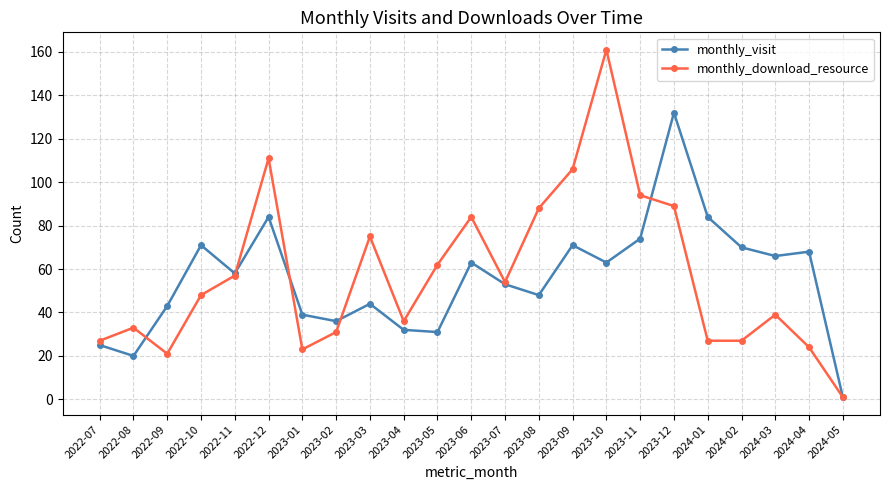

Count the number of categories in the chart.

23